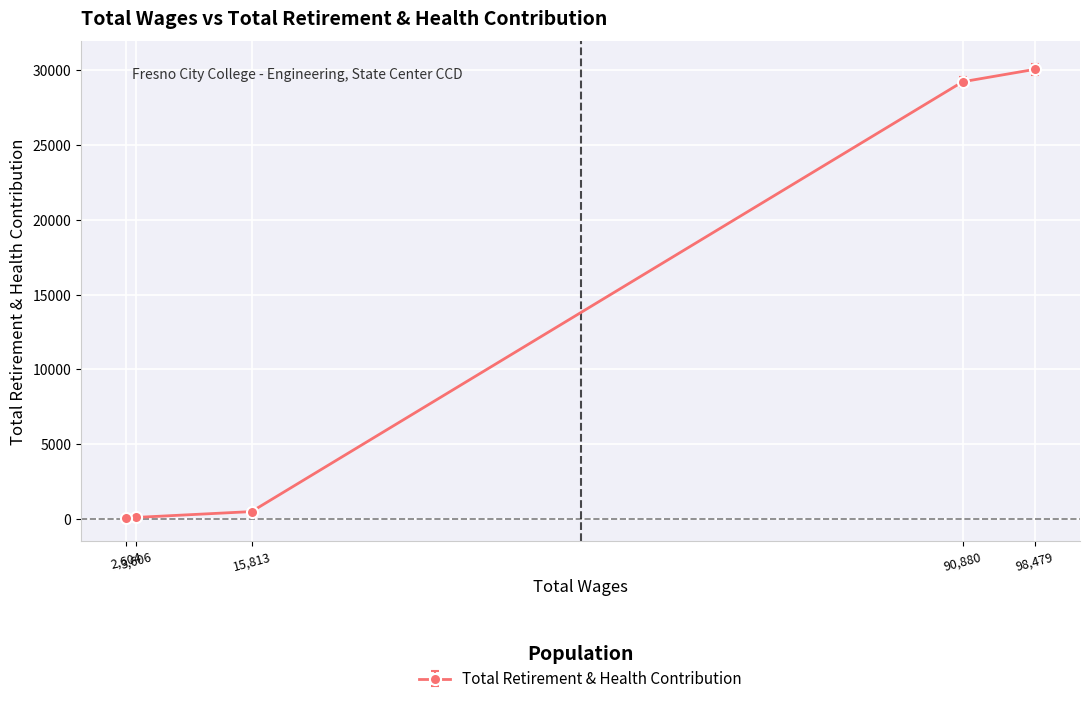

Read the value at 98,479.

30053